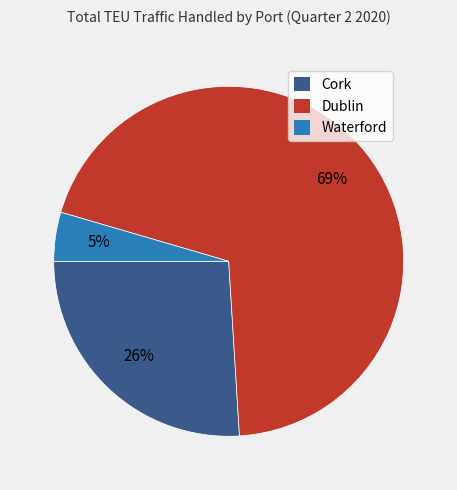

Between Dublin and Cork, which is larger?

Dublin